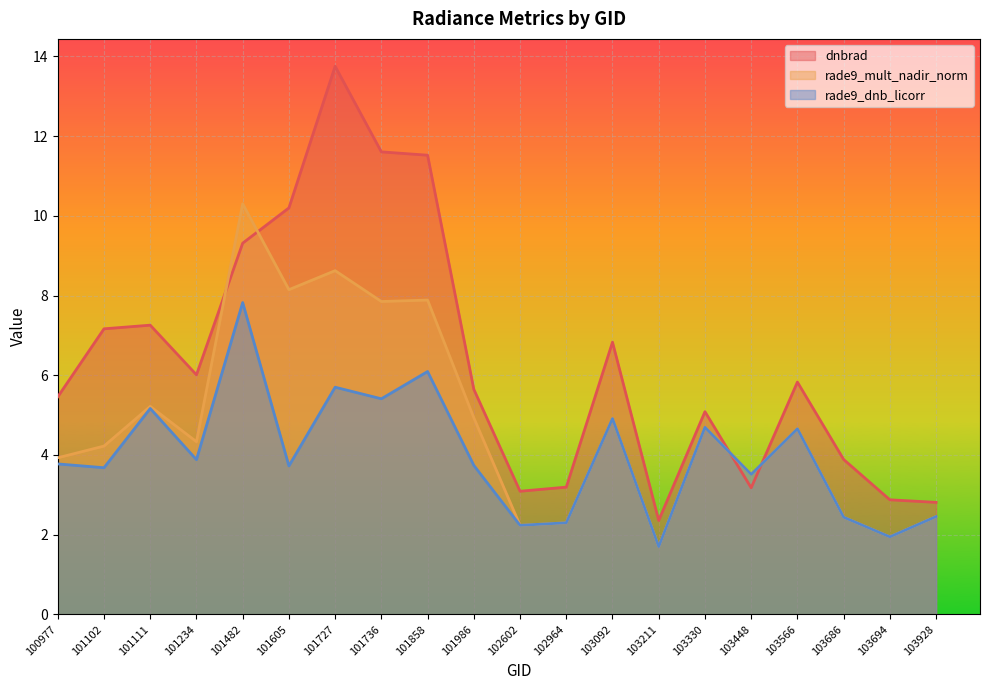

Reading left to right, transcribe all the data shown in this chart.

dnbrad: 100977=5.5	101102=7.2	101111=7.3	101234=6.0	101482=9.3	101605=10.2	101727=13.8	101736=11.6	101858=11.5	101986=5.6	102602=3.1	102964=3.2	103092=6.8	103211=2.4	103330=5.1	103448=3.2	103566=5.8	103686=3.9	103694=2.9	103928=2.8
rade9_mult_nadir_norm: 100977=3.9	101102=4.2	101111=5.2	101234=4.3	101482=10.3	101605=8.1	101727=8.6	101736=7.8	101858=7.9	101986=4.9	102602=2.2	102964=2.3	103092=4.9	103211=1.7	103330=4.7	103448=3.5	103566=4.7	103686=2.4	103694=1.9	103928=2.5
rade9_dnb_licorr: 100977=3.8	101102=3.7	101111=5.2	101234=3.9	101482=7.8	101605=3.7	101727=5.7	101736=5.4	101858=6.1	101986=3.7	102602=2.2	102964=2.3	103092=4.9	103211=1.7	103330=4.7	103448=3.5	103566=4.7	103686=2.4	103694=1.9	103928=2.5